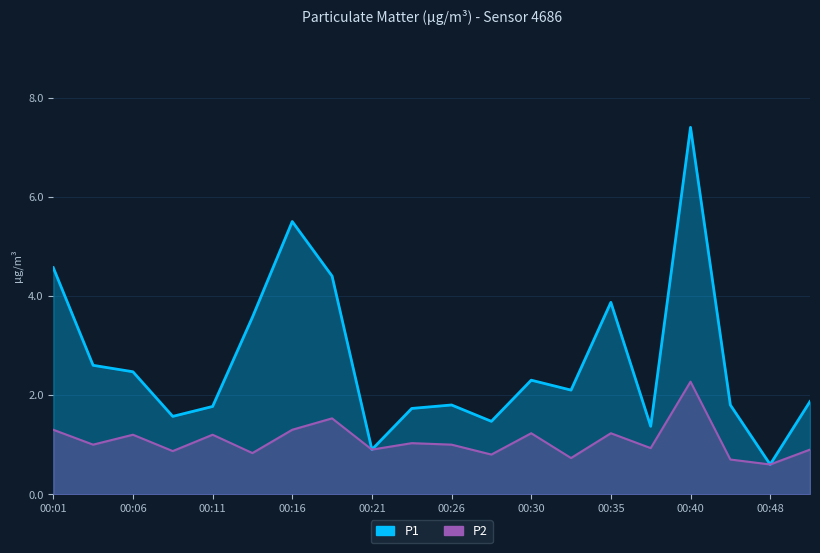

True or false: P1 and P2 cross at least once.

False